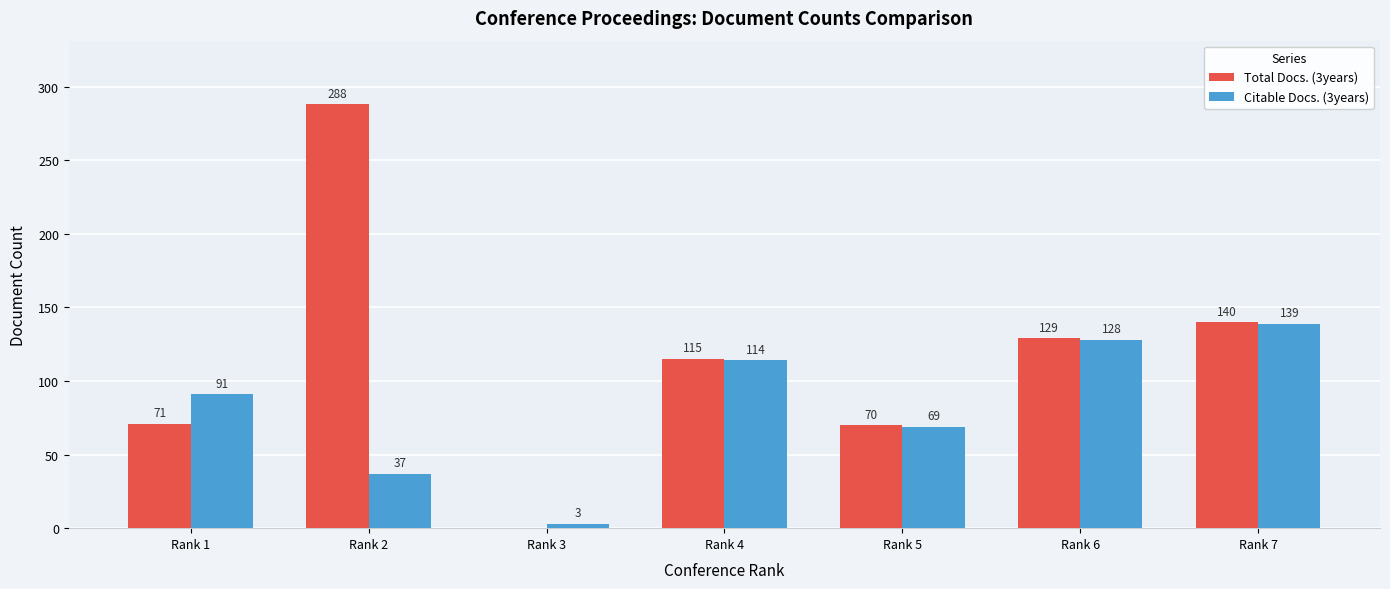

Between Rank 1 and Rank 6, which series saw the biggest shift?

Total Docs. (3years)